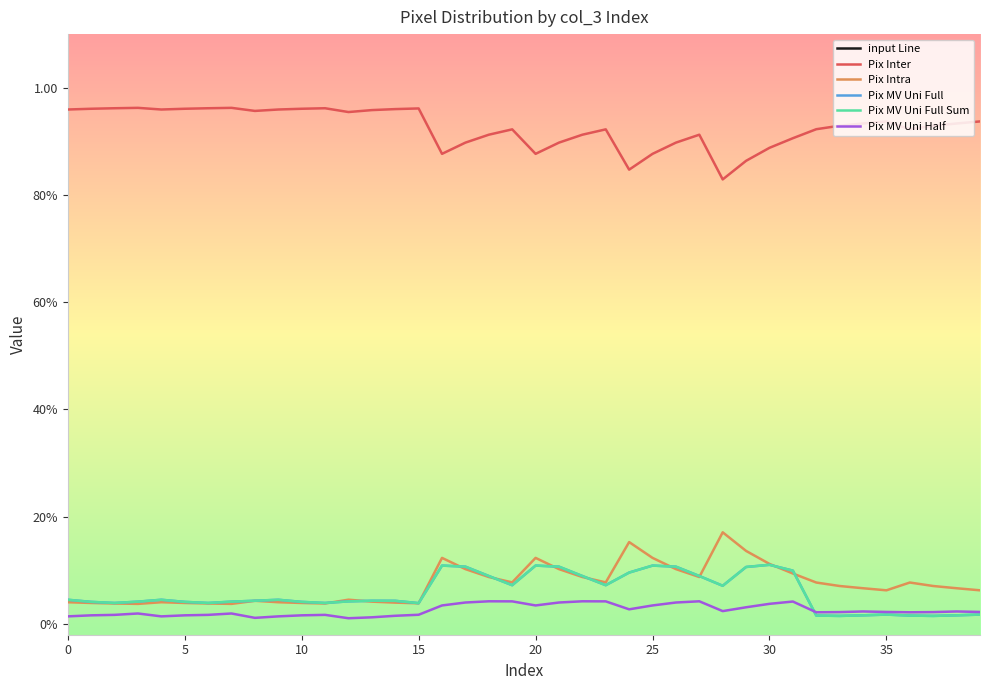

How many times do Pix MV Uni Full and Pix MV Uni Half cross each other?

1